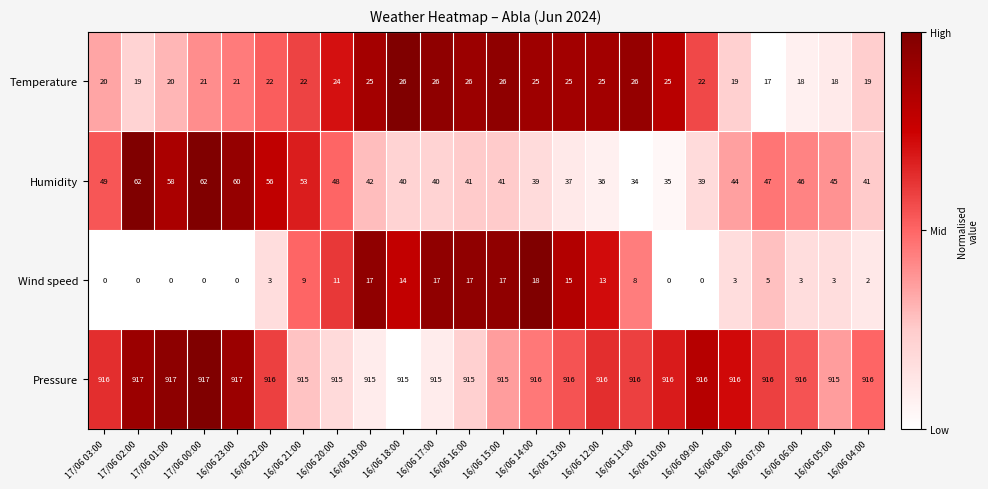

Count the number of categories in the chart.

24